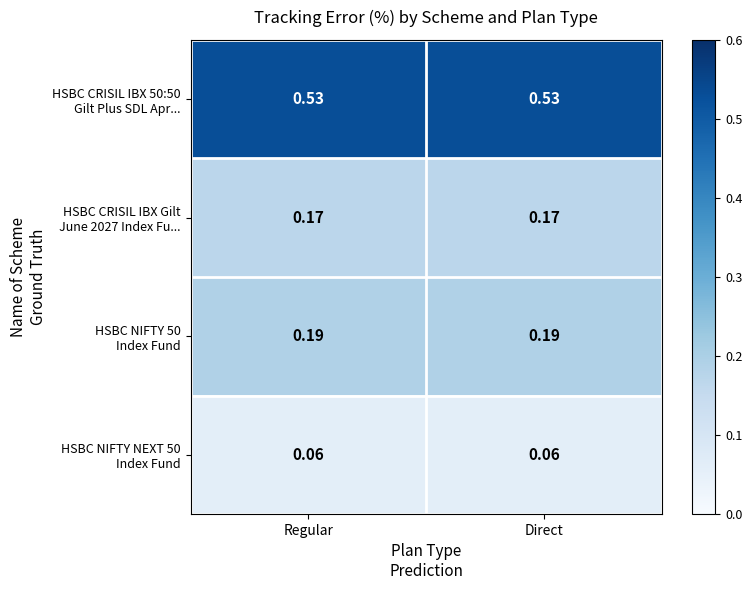

Which series has the largest total across all categories?

HSBC CRISIL IBX 50:50 Gilt Plus SDL Apr...